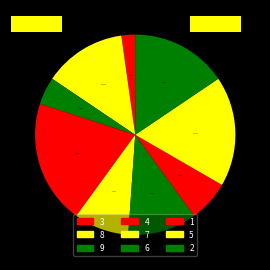

How many slices are in this pie chart?

9